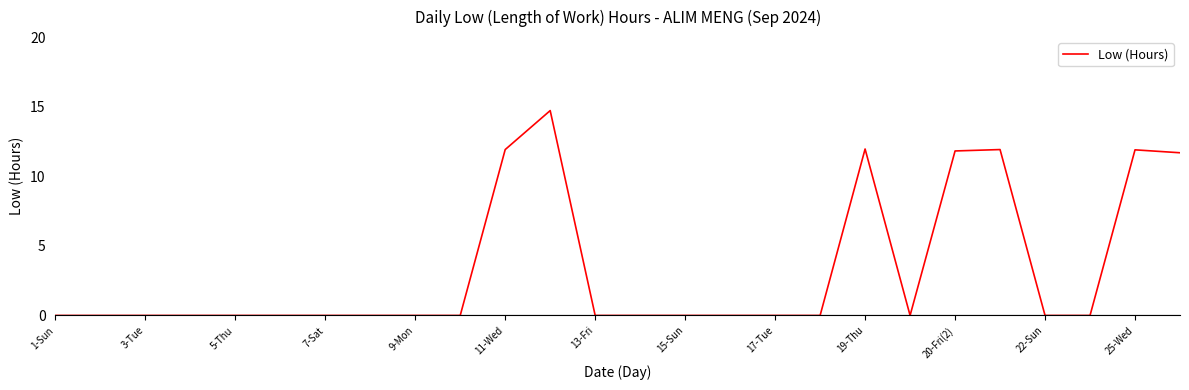

What is the difference between the maximum and minimum values?

14.7